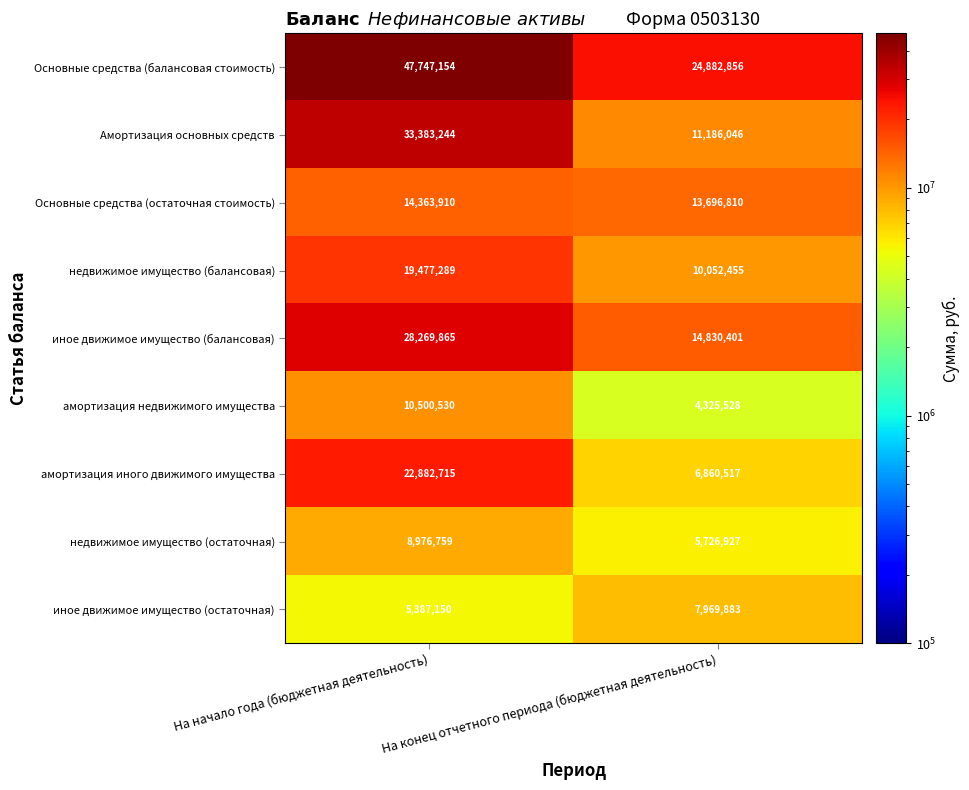

How many distinct data groups are displayed?

9